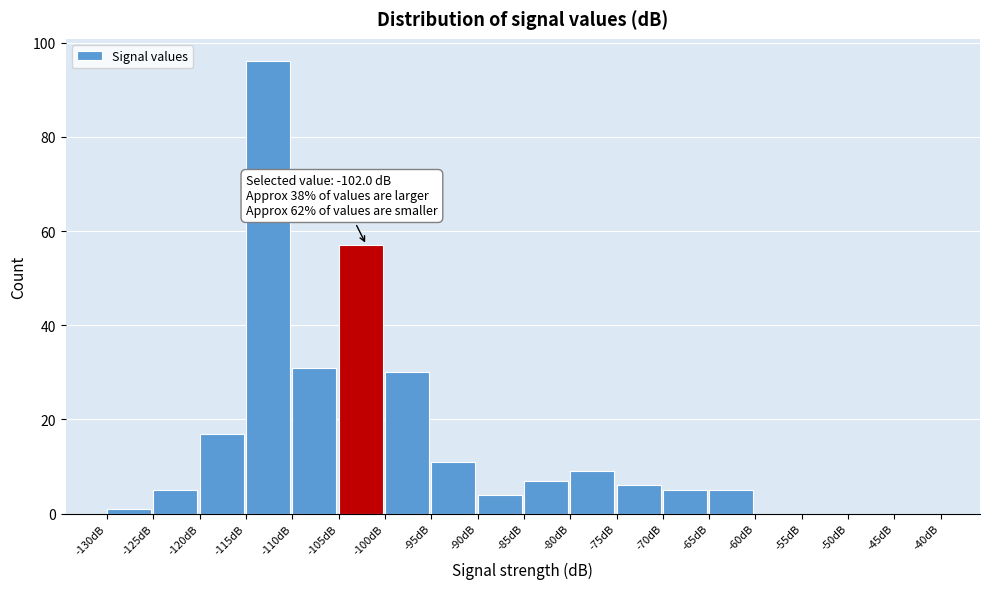

Over which range of the x-axis is the bar tallest?

-115 to -110